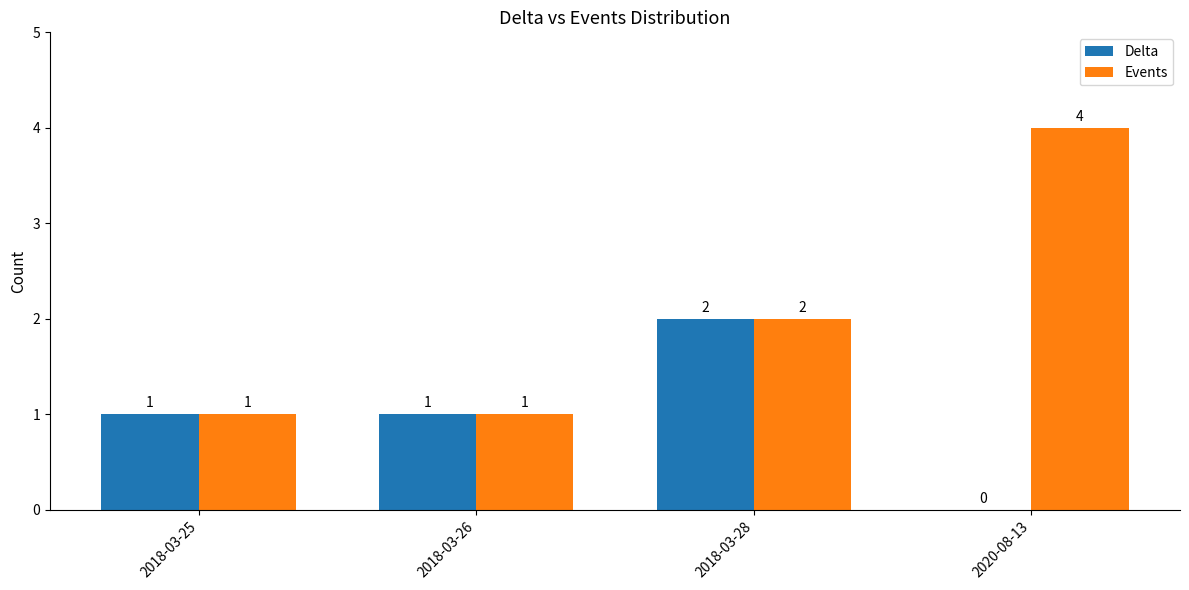

How many data points does each series have?

4